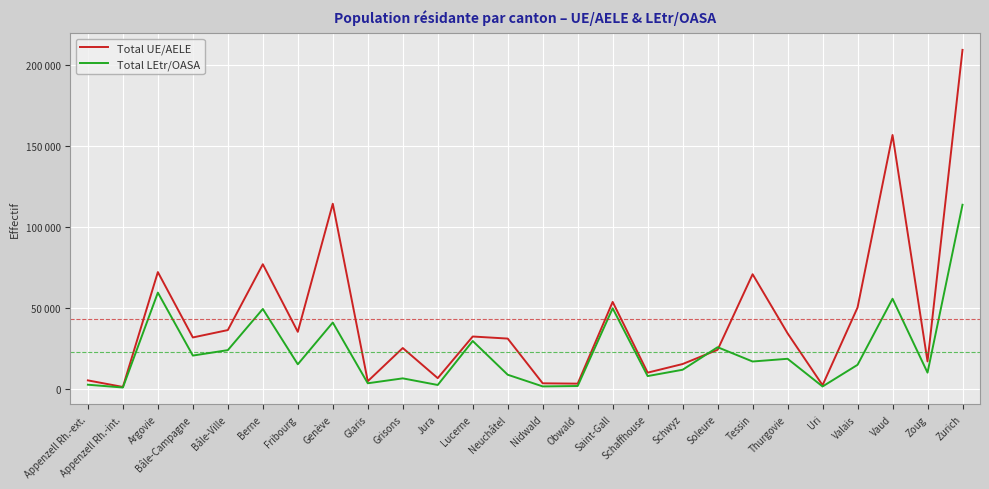

What are all the series names shown in the legend?

Total UE/AELE, Total LEtr/OASA